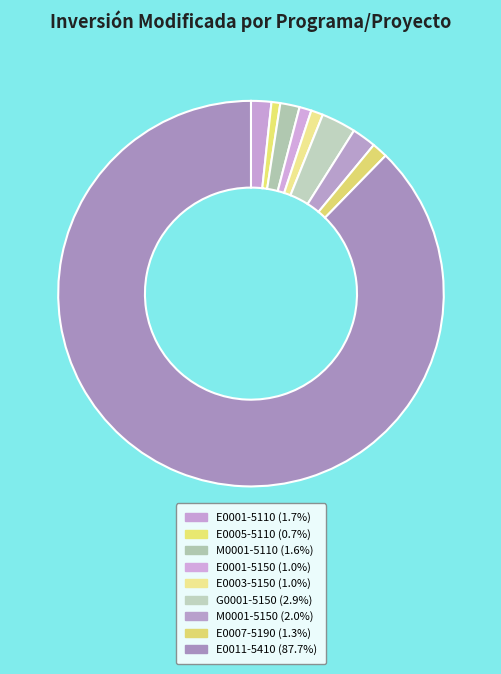

Which category has the smallest portion of the pie?

ORIENTACION Y FORTALECIMIENTO FAMILIAR (E0005-5110)